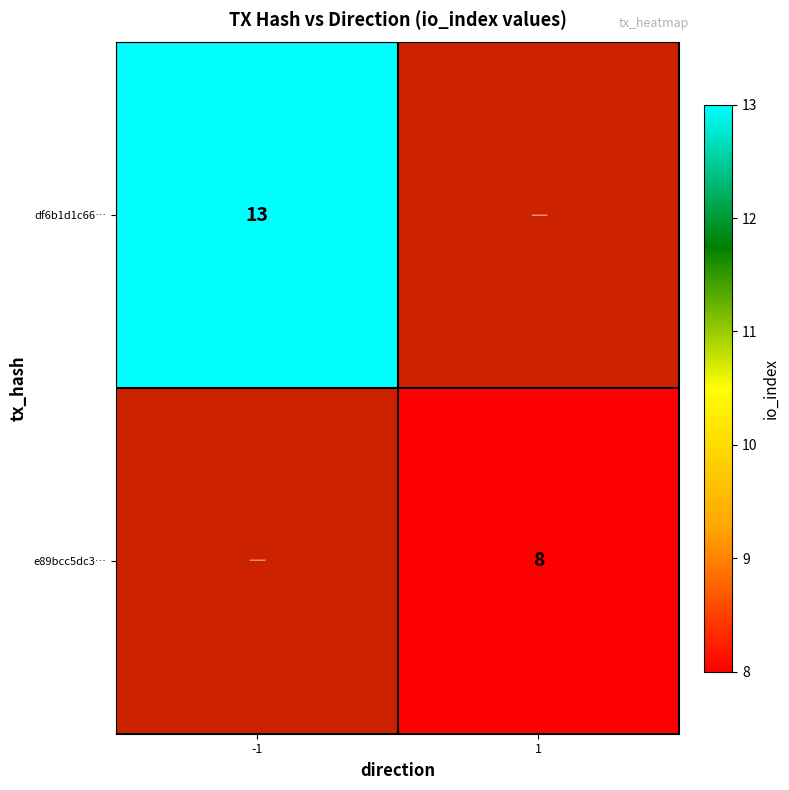

True or false: df6b1d1c66… has a value of 4 at -1.

False